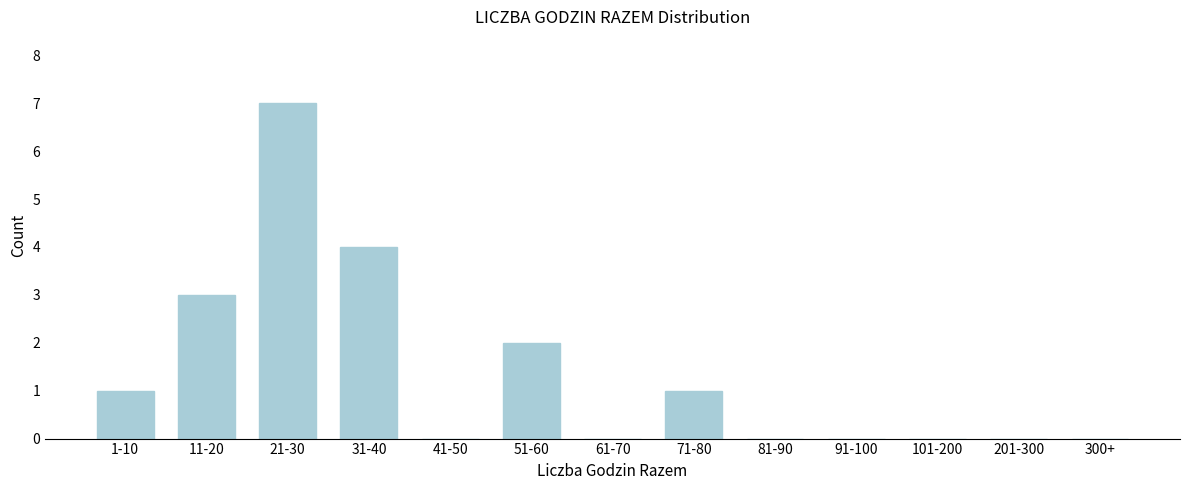

Reading right to left, extract all data points from this chart.

300+=0	201-300=0	101-200=0	91-100=0	81-90=0	71-80=1	61-70=0	51-60=2	41-50=0	31-40=4	21-30=7	11-20=3	1-10=1